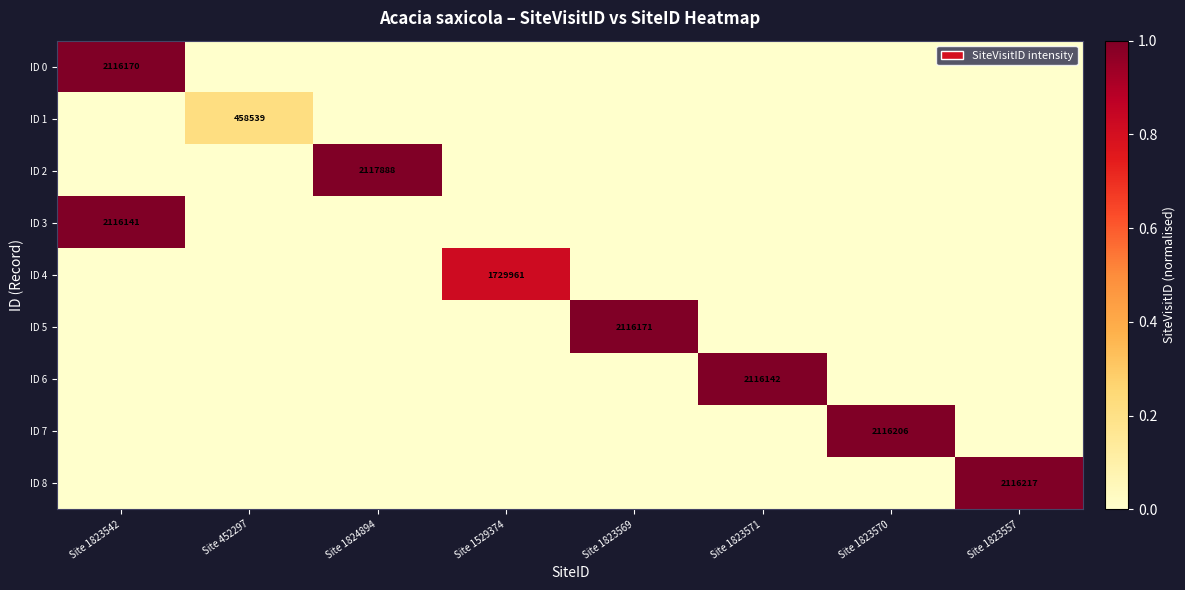

Which has a higher value, Site 1823569 or Site 1529374?

Site 1823569